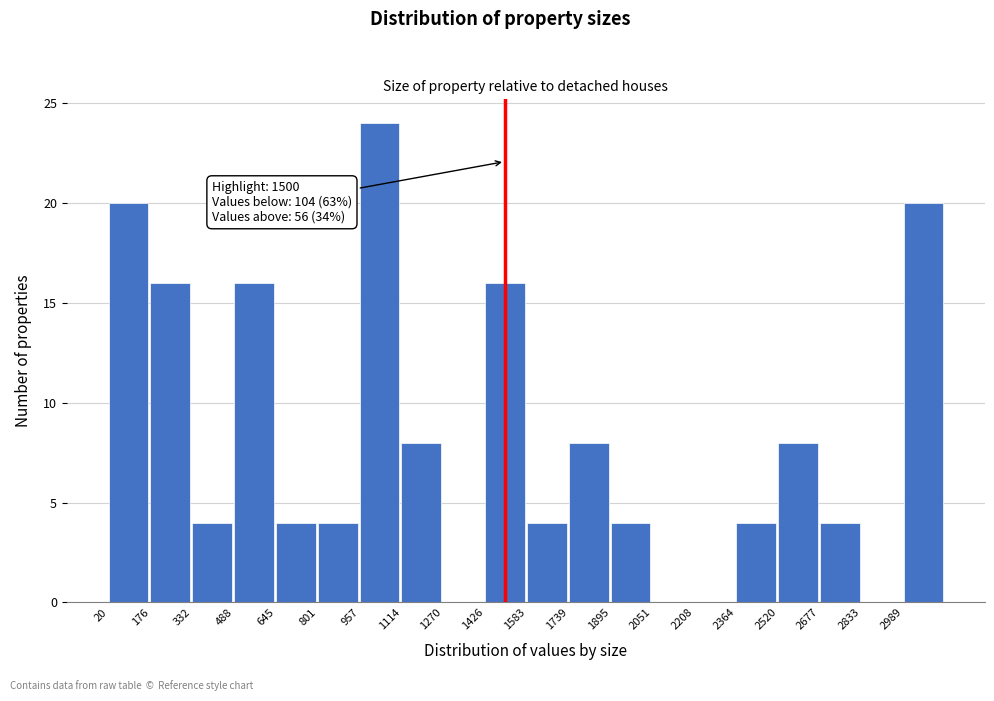

Over which range of the x-axis is the bar tallest?

960 to 1120